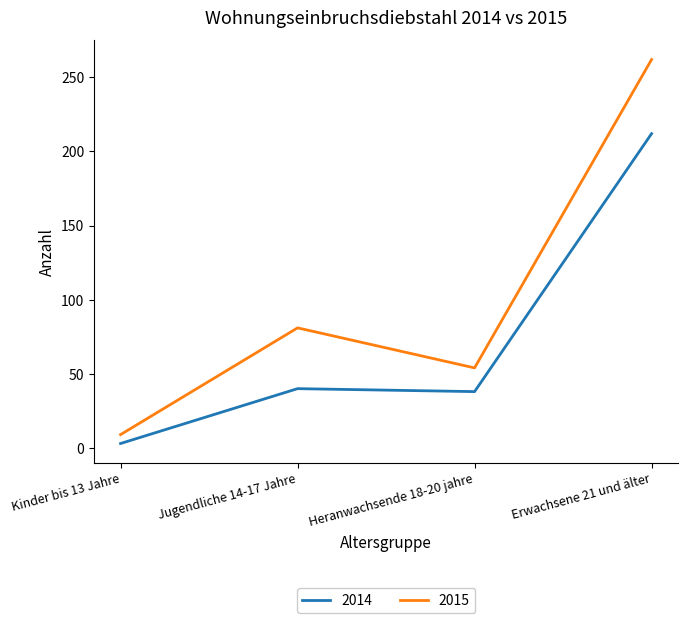

Rank the series by their average value, from lowest to highest.

2014, 2015